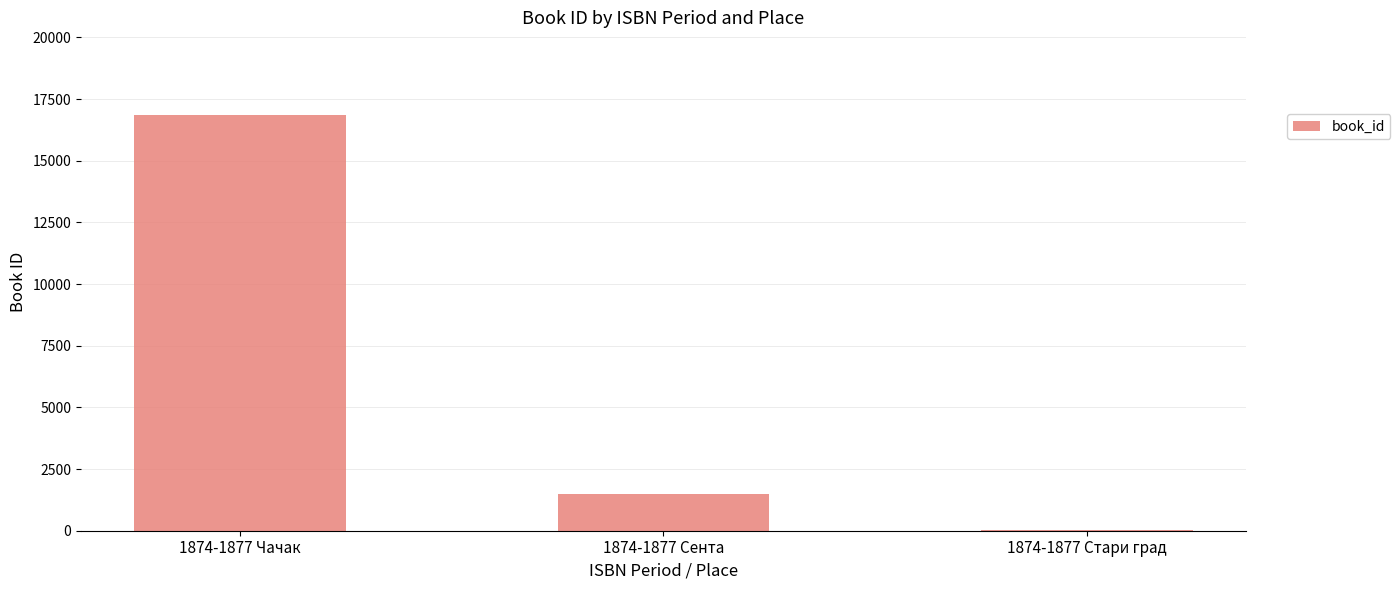

What is the sum of the values at 1874-1877 Сента and 1874-1877 Чачак?

18329